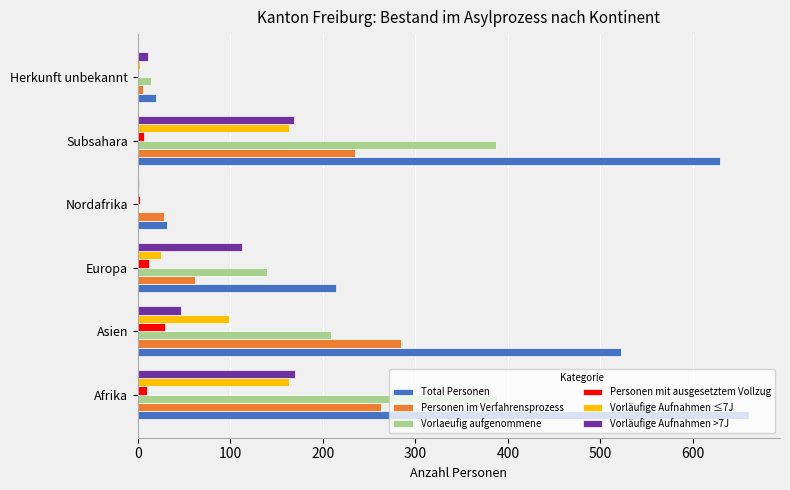

Which series has the largest total across all categories?

Total Personen